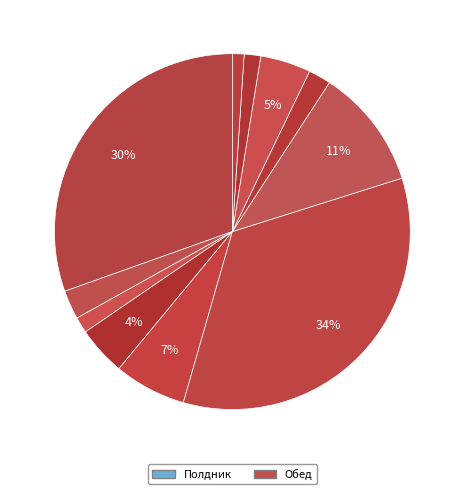

How many slices are in this pie chart?

11